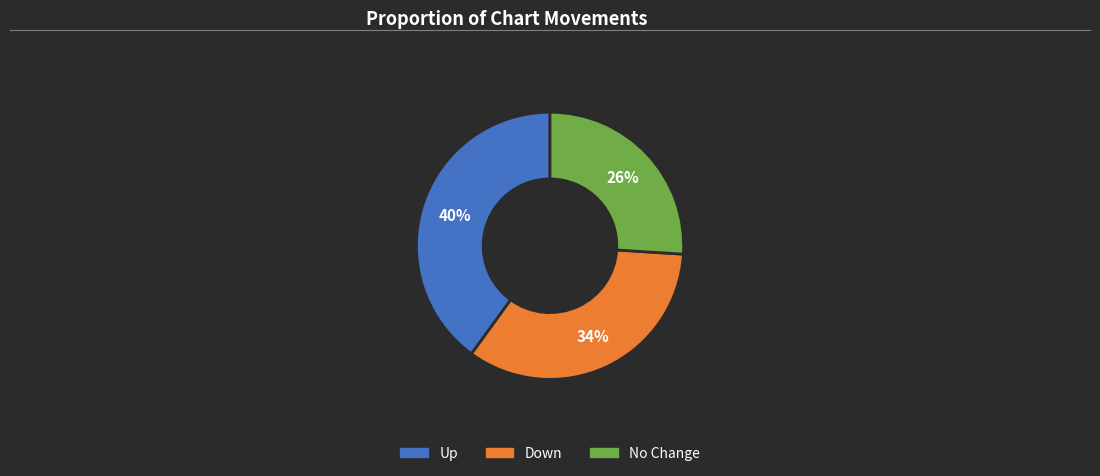

Is there any slice that represents more than half of the pie?

No